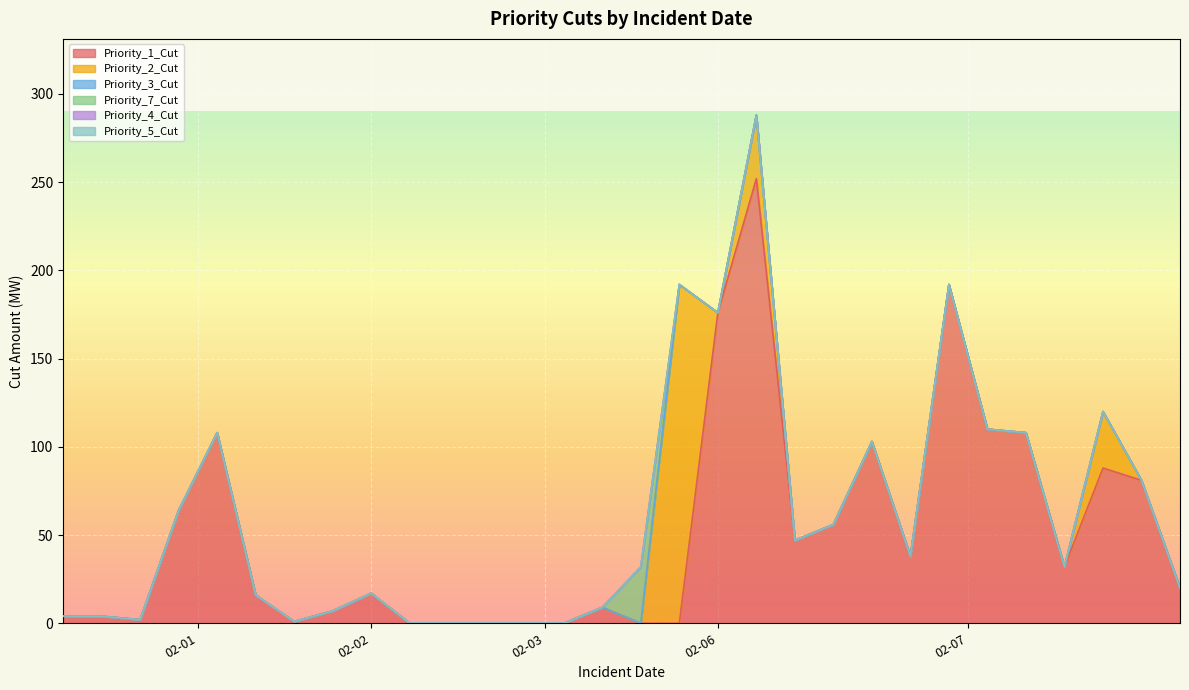

Is the value of Priority_3_Cut at 2025-02-07 greater than the value of Priority_4_Cut at 2025-02-07?

No